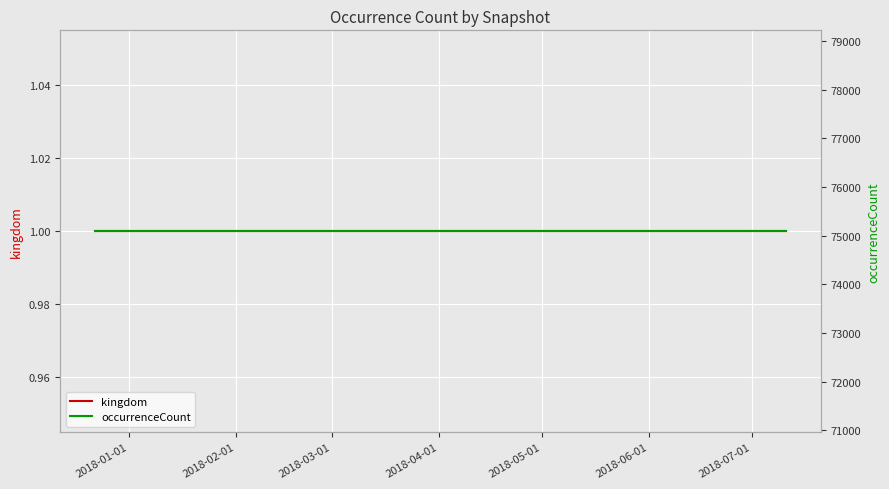

True or false: kingdom has a value of 1 at 2018-01-01.

True